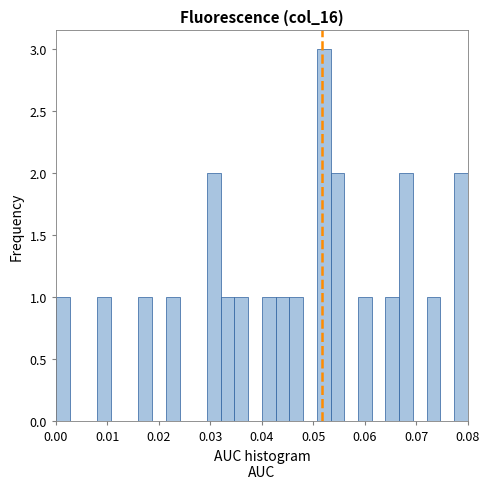

Read against the x-axis, roughly where is the centre of the tallest bar?

0.052